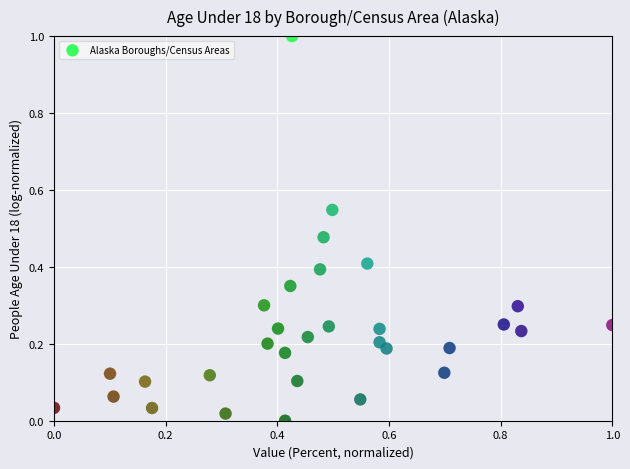

What is the range of Y values (max minus min)?

1.0